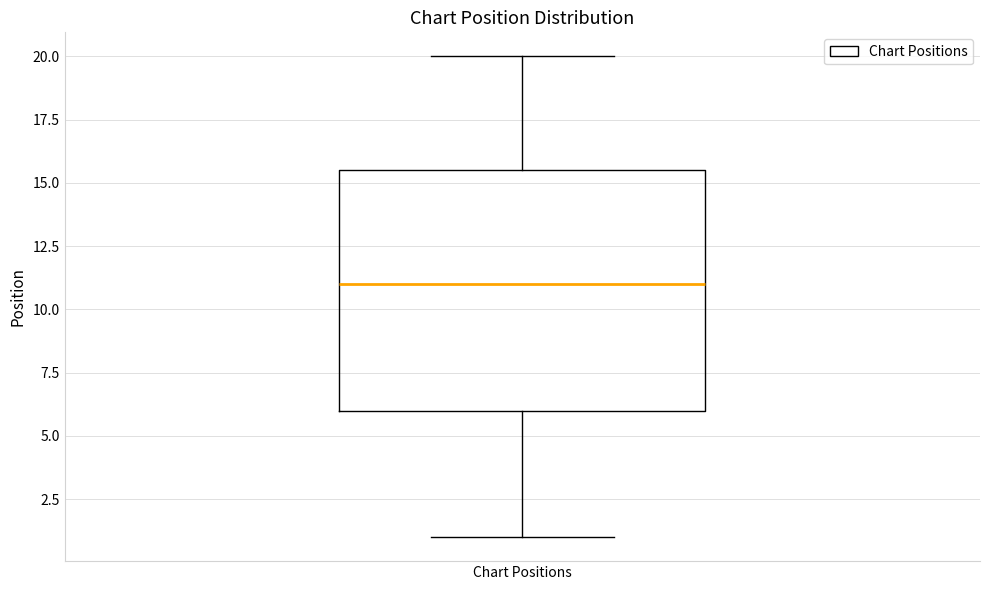

Read this box plot against the y-axis: the position of the median line, the range covered by the box, and the ends of both whiskers. The values are not printed on the chart, so give them approximately, as read against the axis.

median 11.0, box 6.0 to 15.5, whiskers 1.0 to 20.0